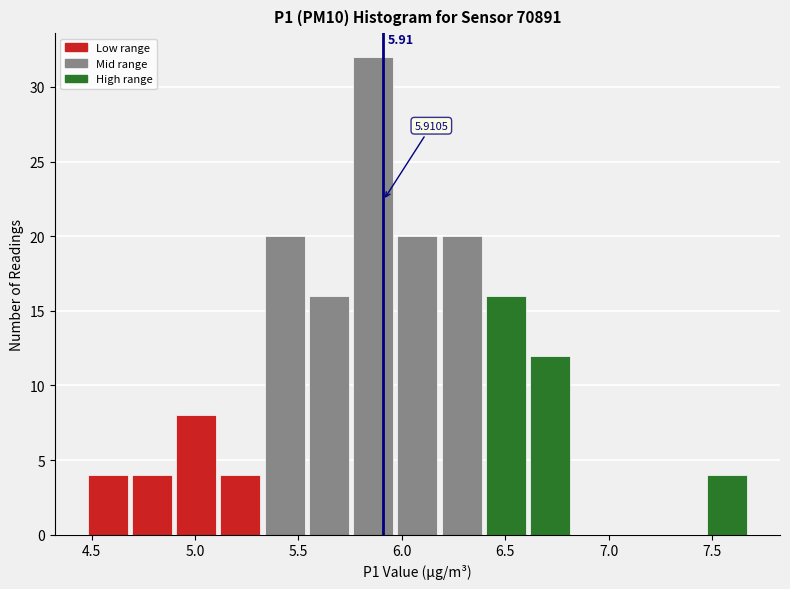

Over which range of the x-axis is the bar tallest?

5.75 to 5.95